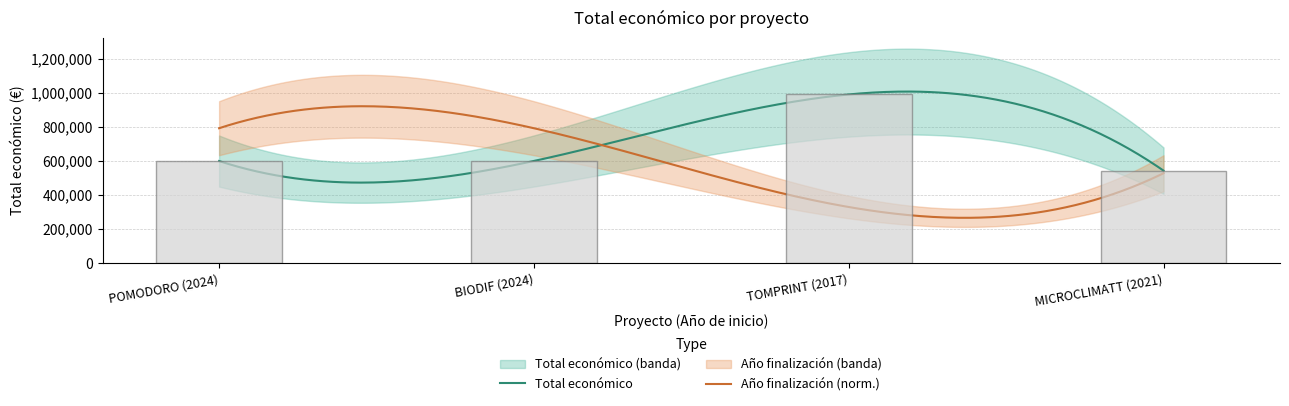

Reading left to right, transcribe all the data shown in this chart.

599540	599927	989973	543365